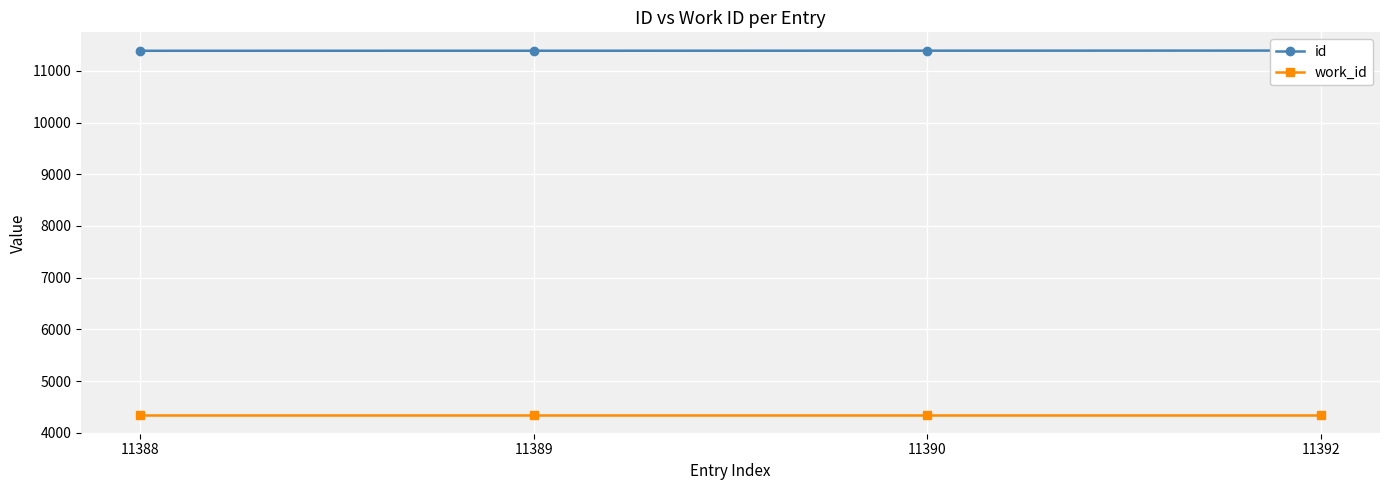

True or false: id has more than 0 points higher than both neighbors.

False